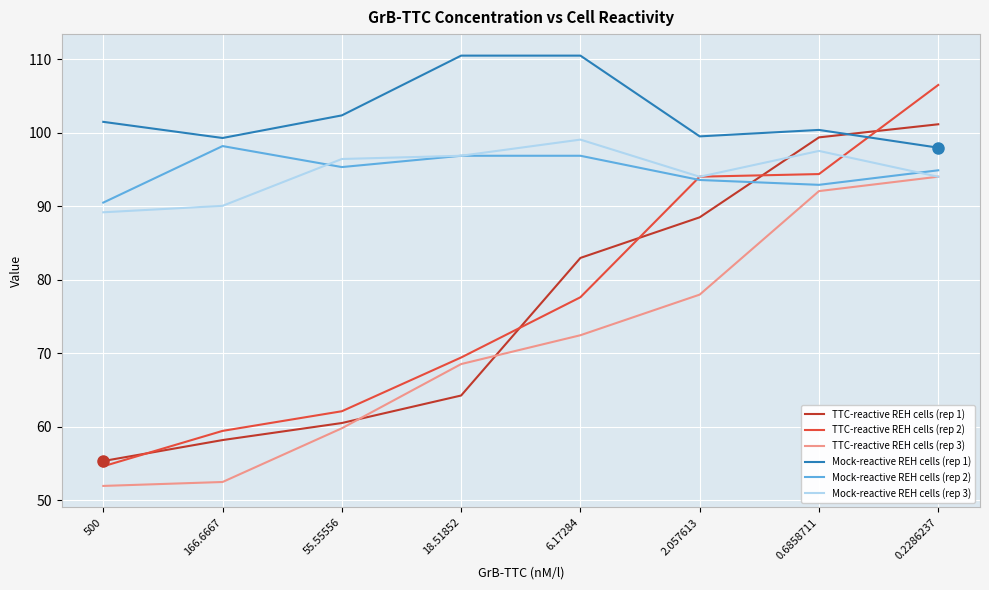

Which series has the largest total across all categories?

Mock-reactive REH cells (rep 1)